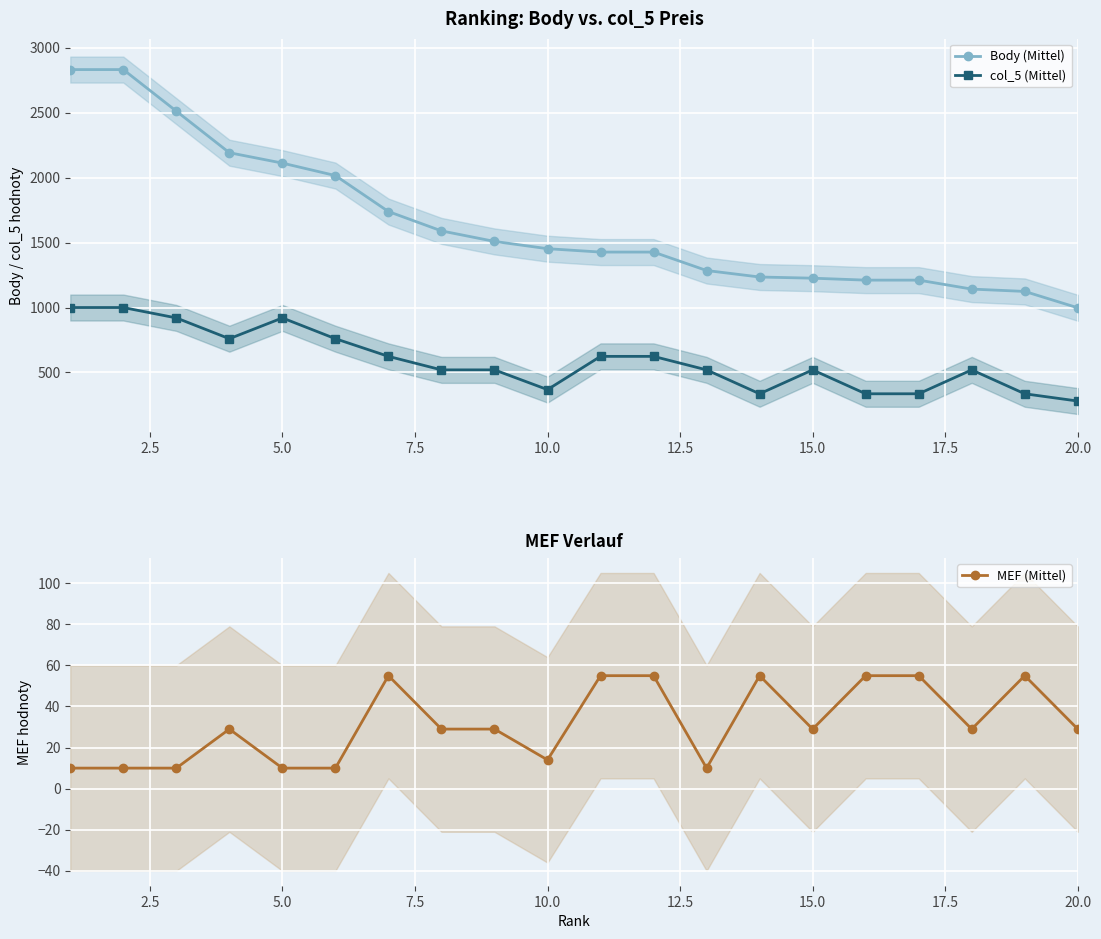

What is the maximum value for MEF (Mittel)?

55